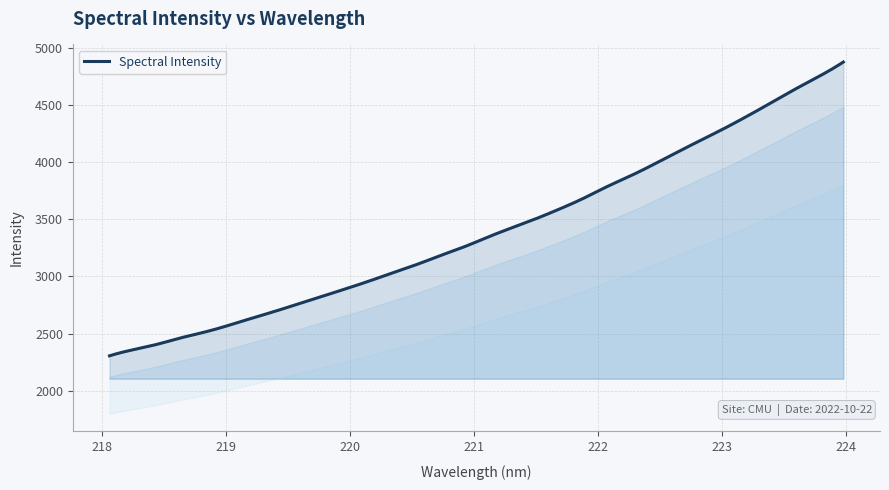

What is the difference between the maximum and minimum values?

2569.5